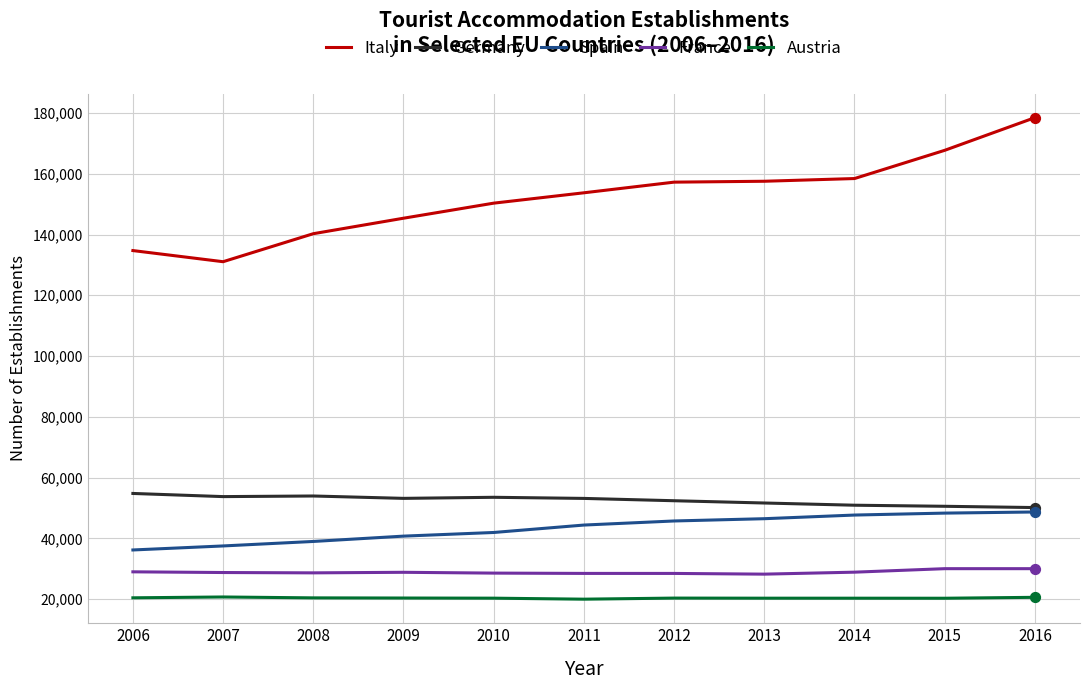

Which series has the largest range (max minus min)?

Italy